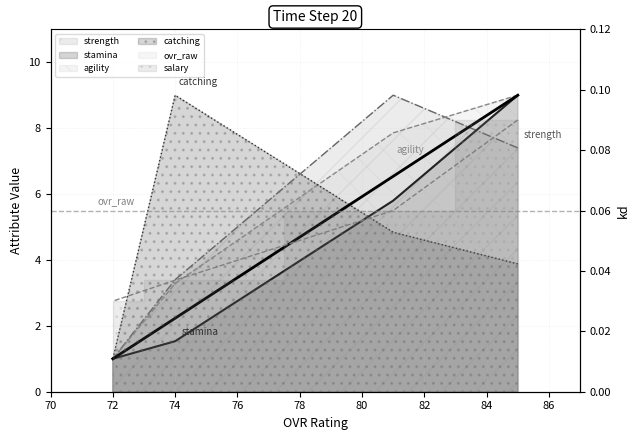

What is the sum of all catching values?

18.7